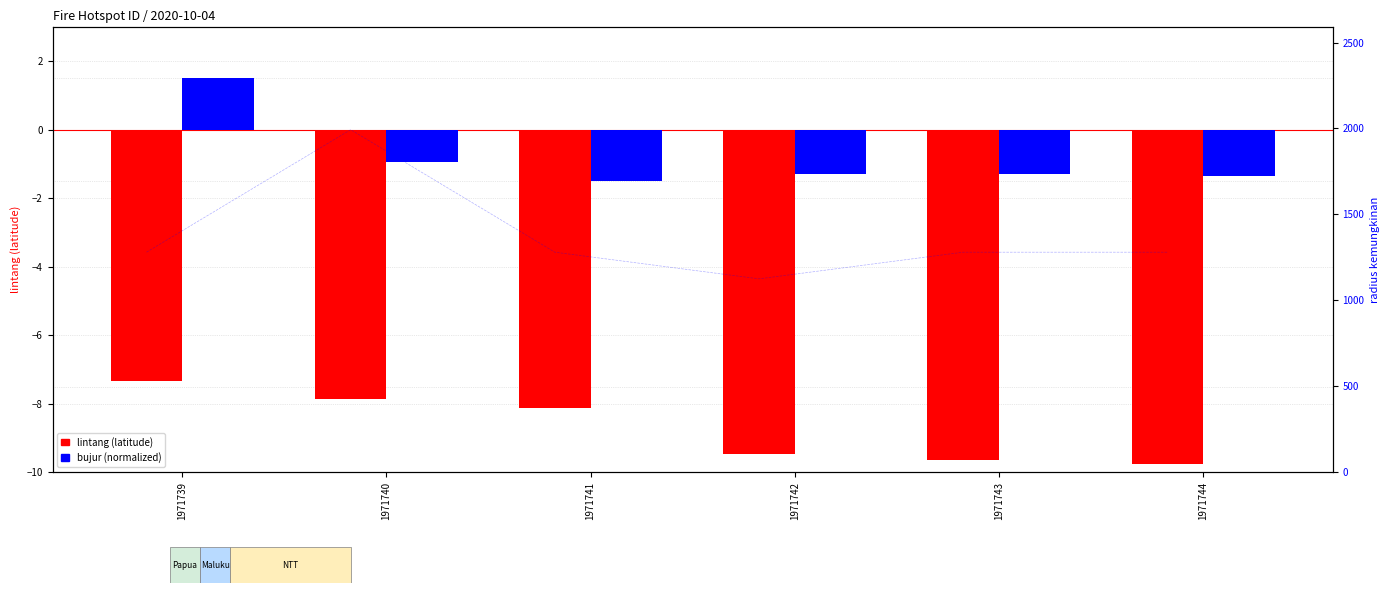

What is the value of the bujur (normalized) bar at the 6th from the left?

-1.4